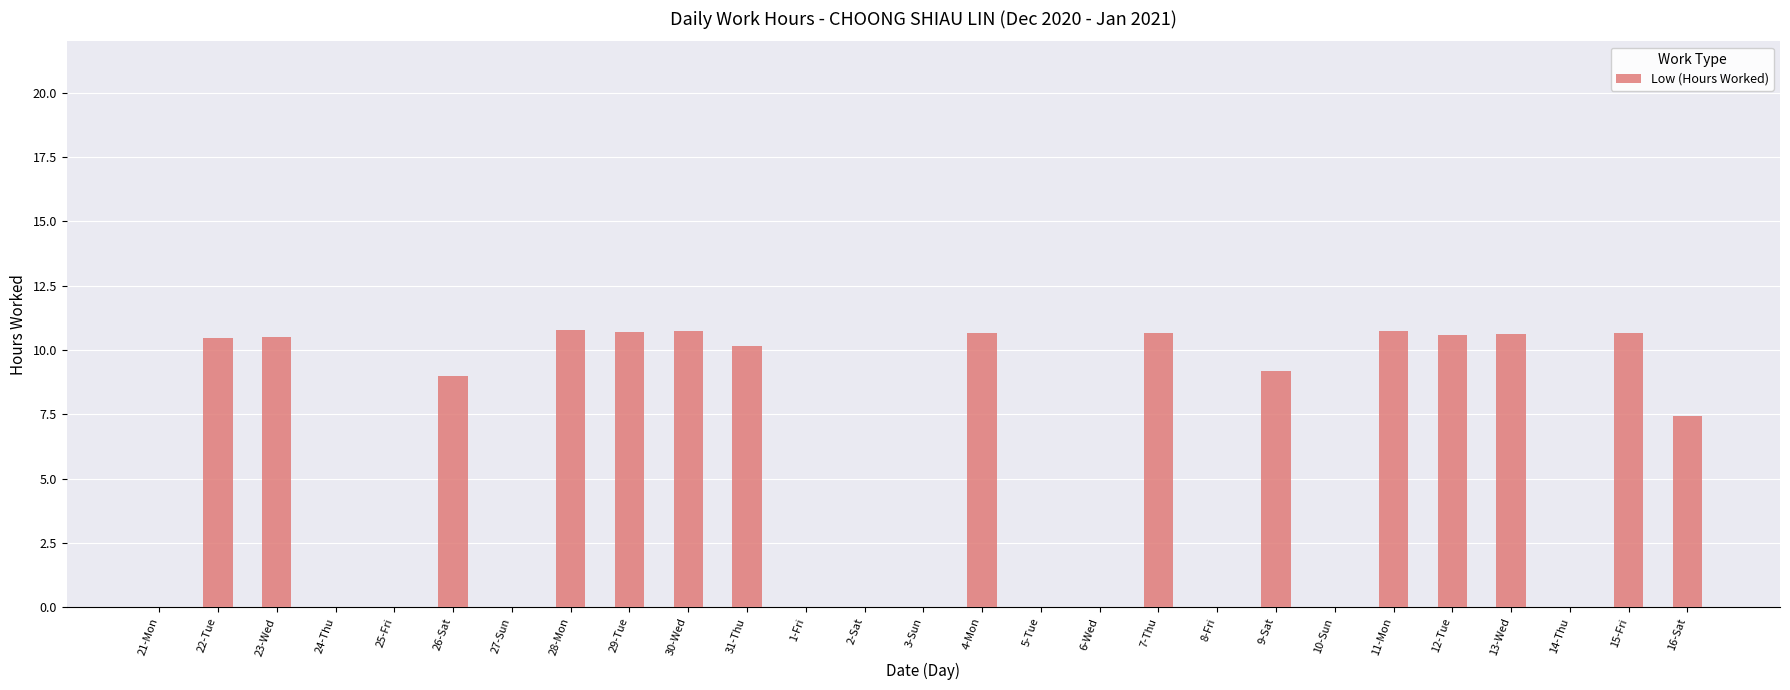

Is it true that the value at 5-Tue is 0.0?

True